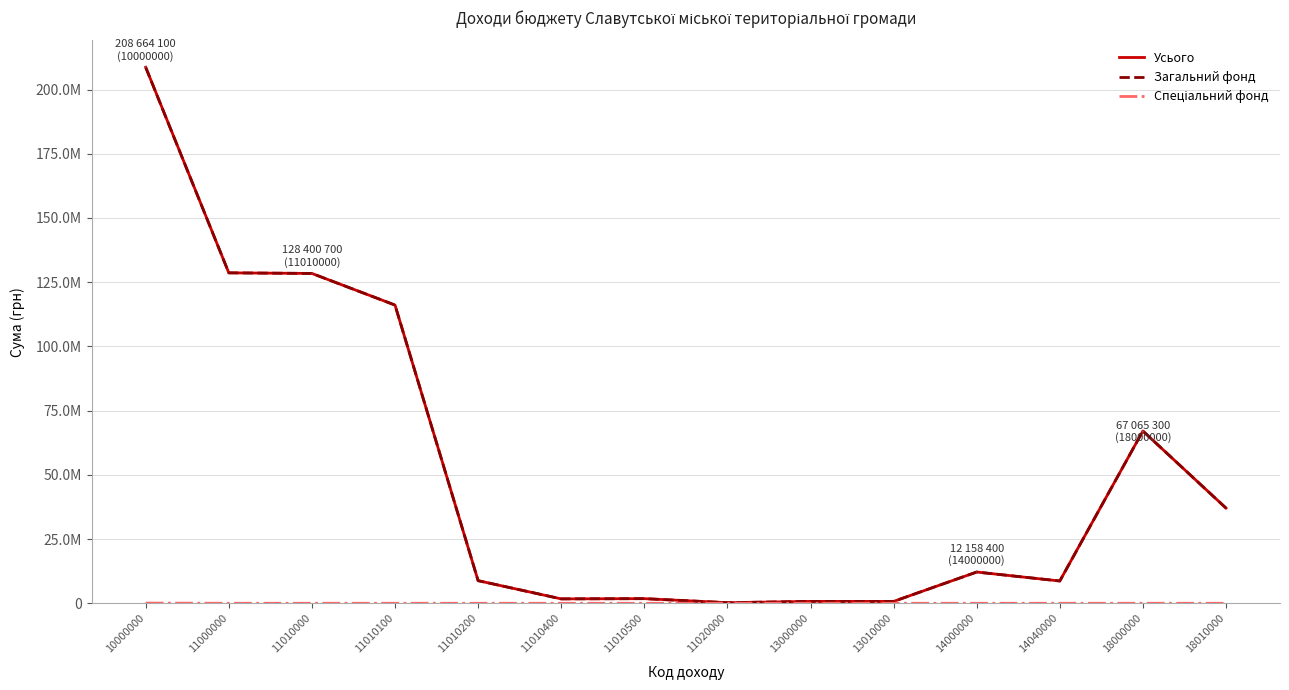

How many interior local peaks does the Усього series have?

4